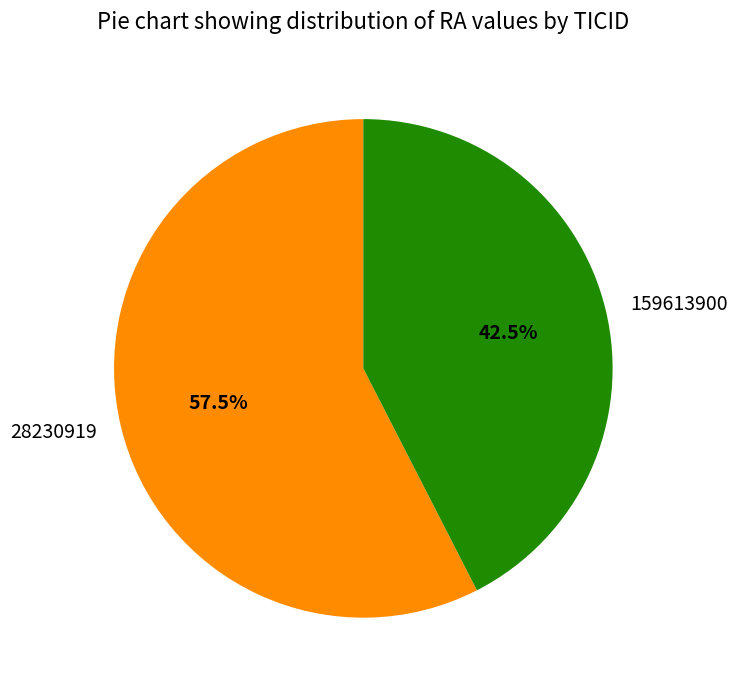

To the nearest percent, what is the combined percentage of 159613900 and 28230919?

100%